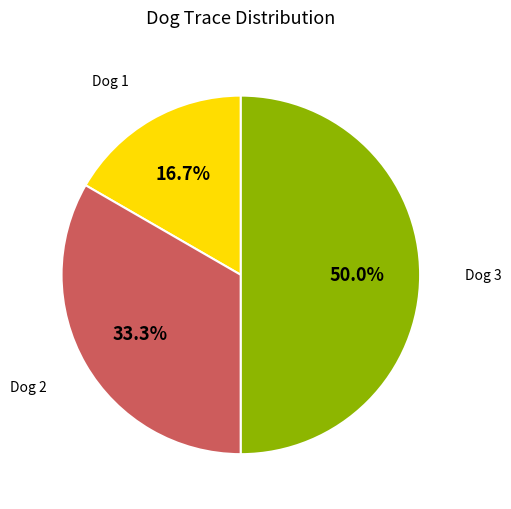

How many slices are in this pie chart?

3